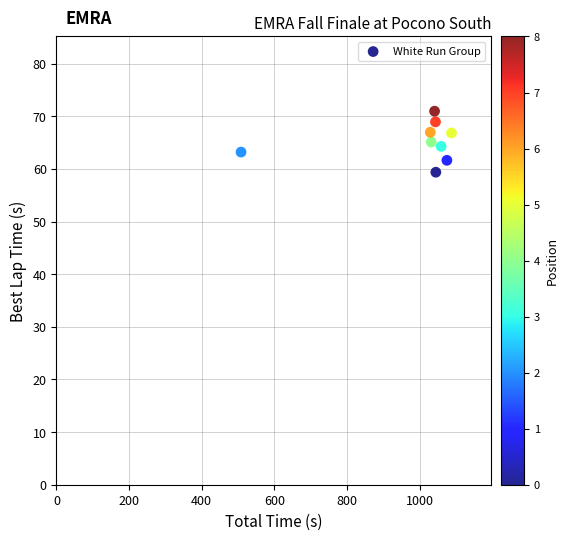

What is the average X value?

991.5